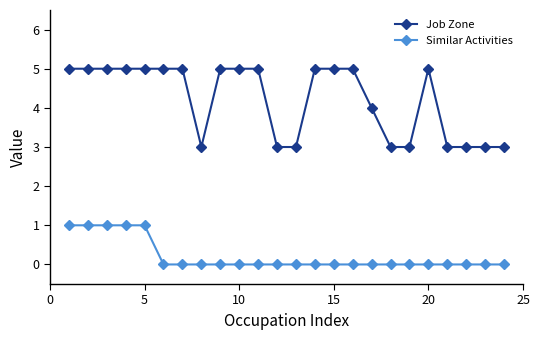

Which series has the largest total across all categories?

Job Zone